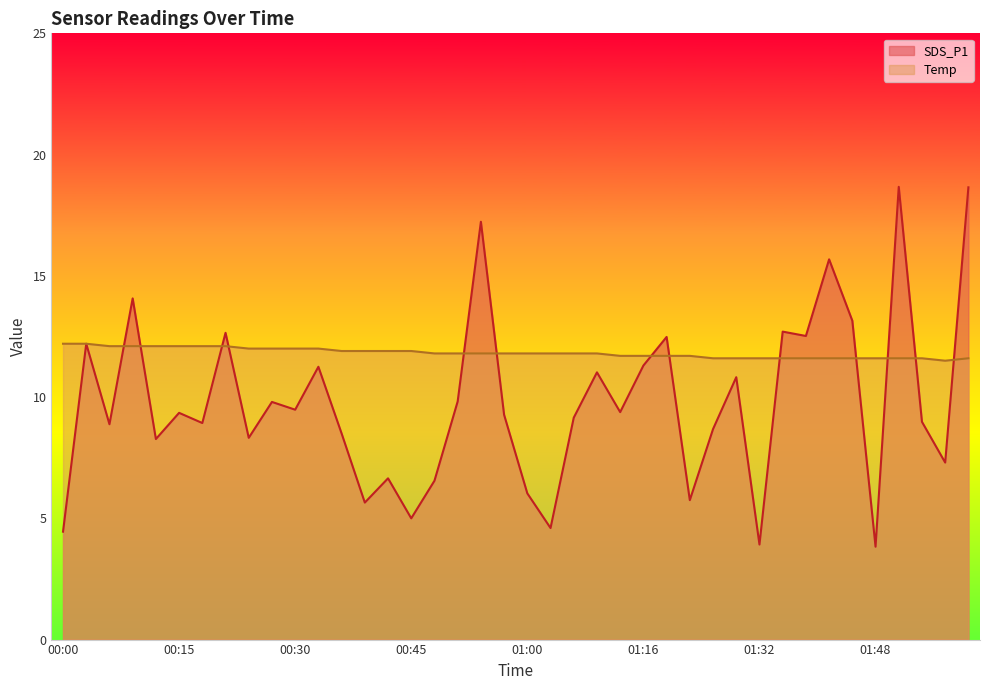

What is the total value across all series at 01:32?

15.5